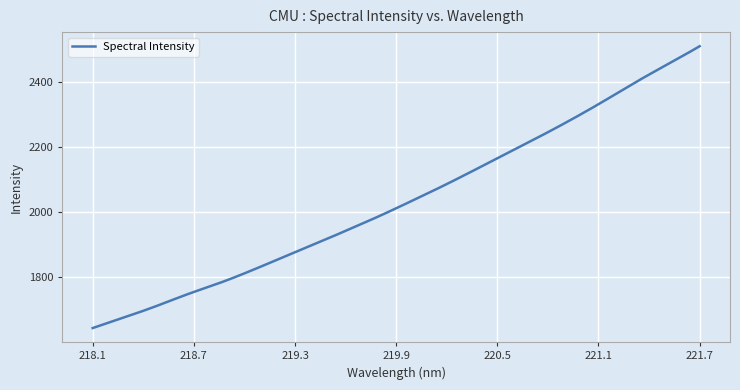

How many distinct data groups are displayed?

1